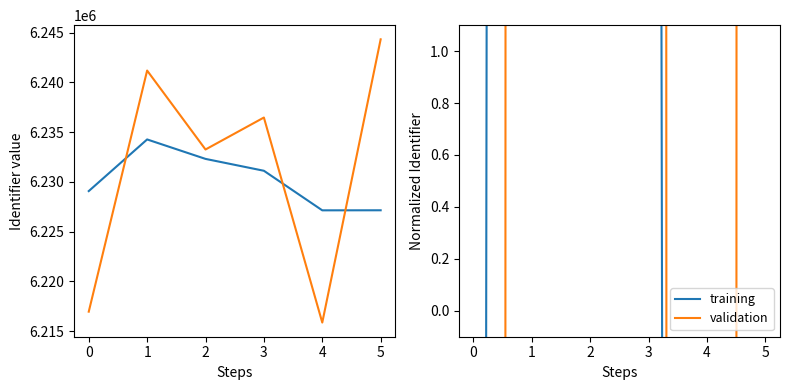

Is it true that validation equals 136.6 at 2?

False